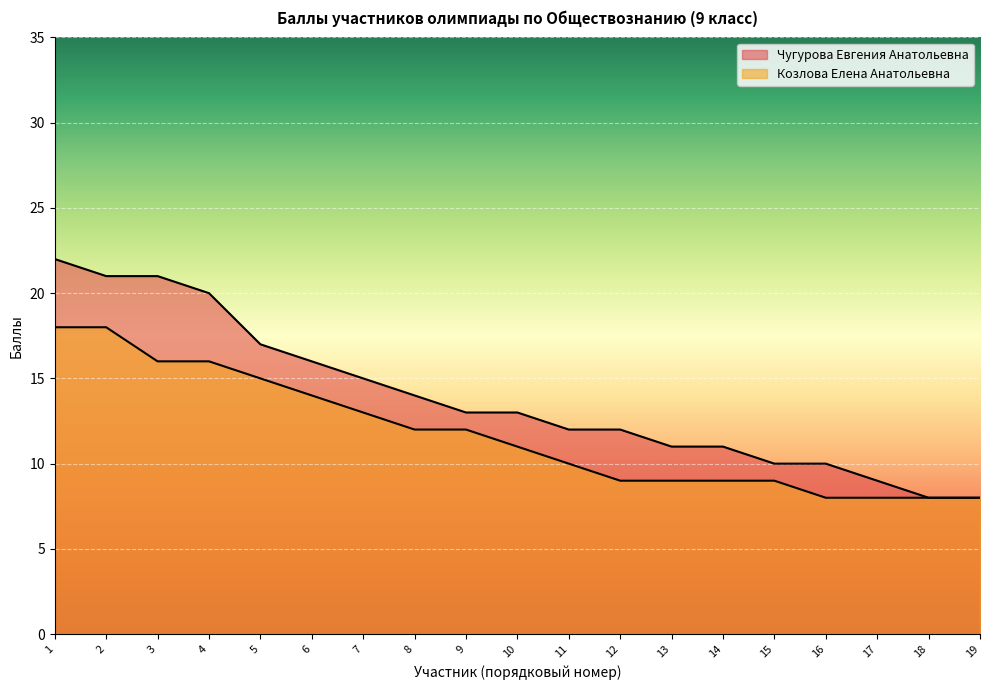

What is the value of the Козлова Елена Анатольевна point at the 4th from the left?

16